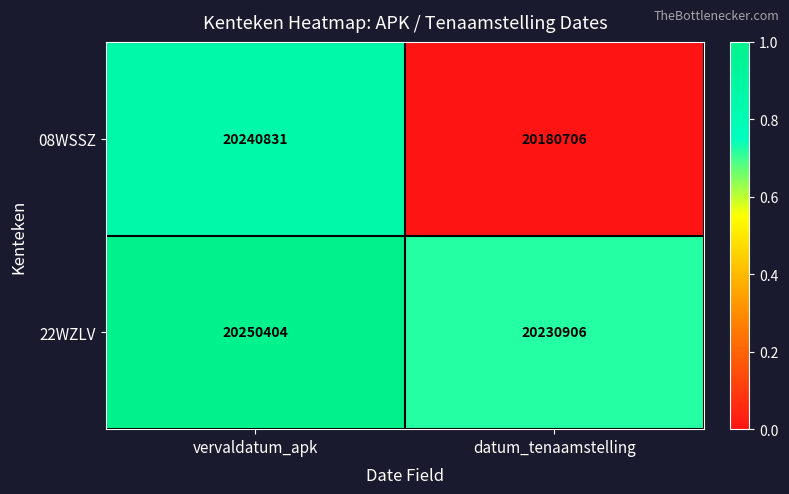

Rank the series at vervaldatum_apk from lowest to highest value.

08WSSZ, 22WZLV